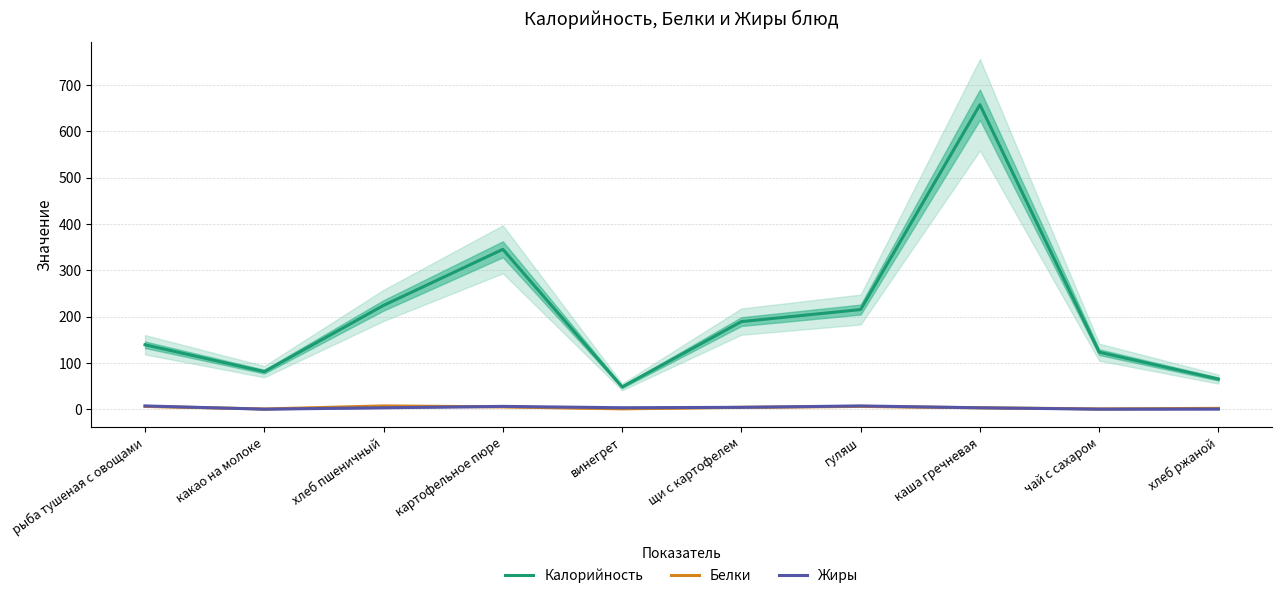

List the labels in order of Белки value, smallest first.

какао на молоке, чай с сахаром, винегрет, хлеб ржаной, каша гречневая, щи с картофелем, картофельное пюре, рыба тушеная с овощами, гуляш, хлеб пшеничный